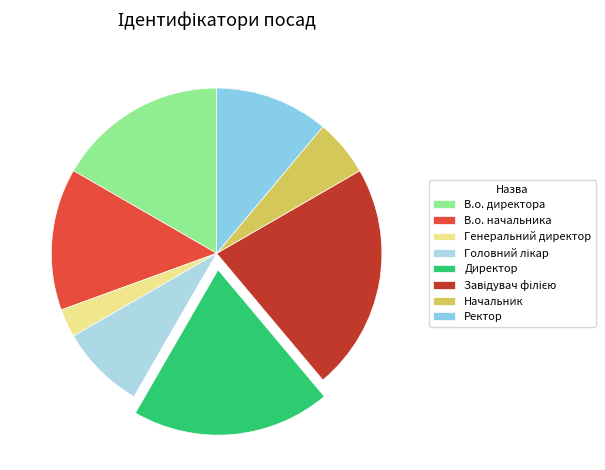

Rank the categories by value from lowest to highest.

Генеральний директор, Начальник, Головний лікар, Ректор, В.о. начальника, В.о. директора, Директор, Завідувач філією